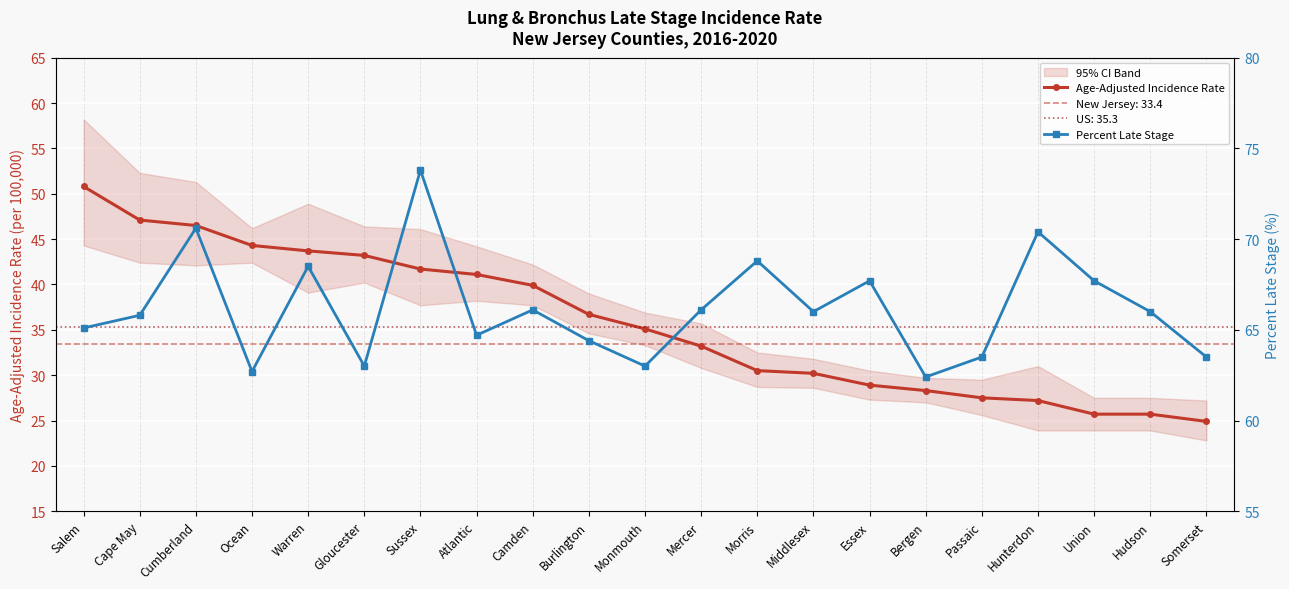

Reading left to right, list all the values displayed in this chart.

Age-Adjusted Incidence Rate: 50.8	47.1	46.5	44.3	43.7	43.2	41.7	41.1	39.9	36.7	35.1	33.2	30.5	30.2	28.9	28.3	27.5	27.2	25.7	25.7	24.9
Percent Late Stage: 65.1	65.8	70.6	62.7	68.5	63.0	73.8	64.7	66.1	64.4	63.0	66.1	68.8	66.0	67.7	62.4	63.5	70.4	67.7	66.0	63.5